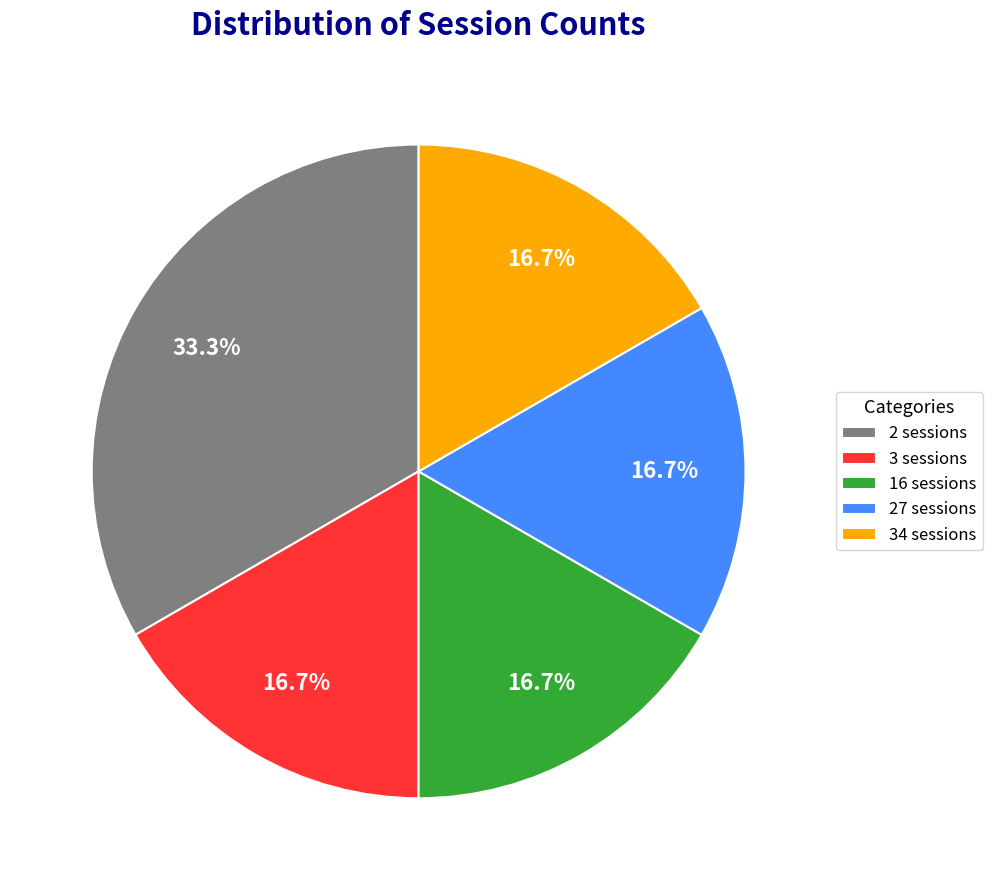

Which category has the biggest portion of the pie?

2 sessions